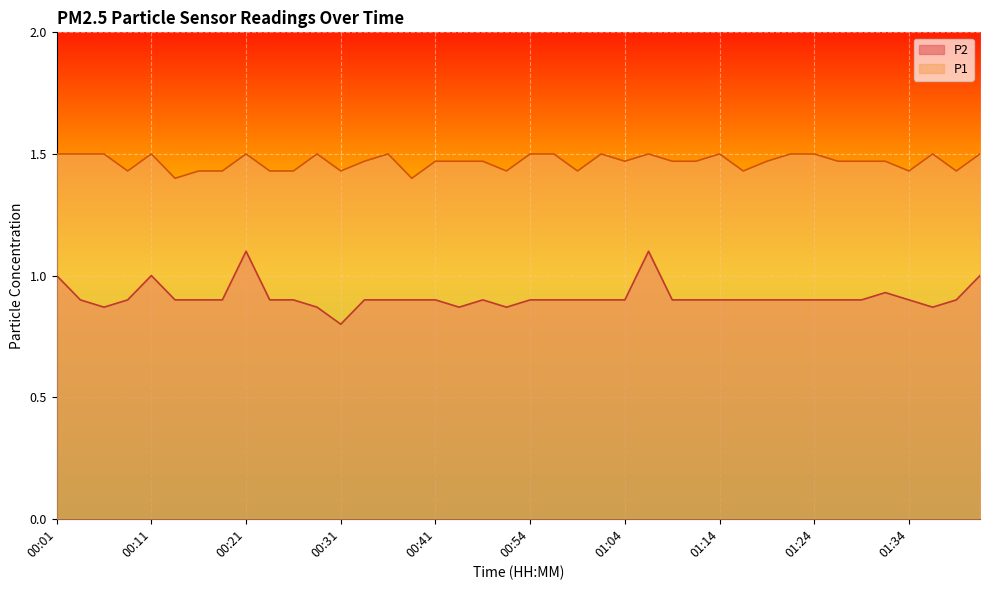

What is the lowest value of the P2 series?

0.8